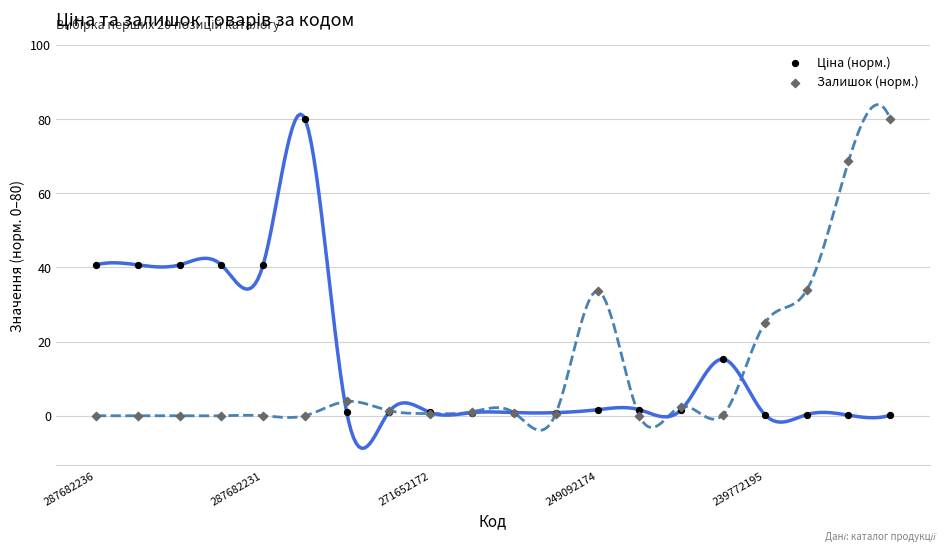

Which series reaches the minimum Y coordinate?

Залишок (норм.)